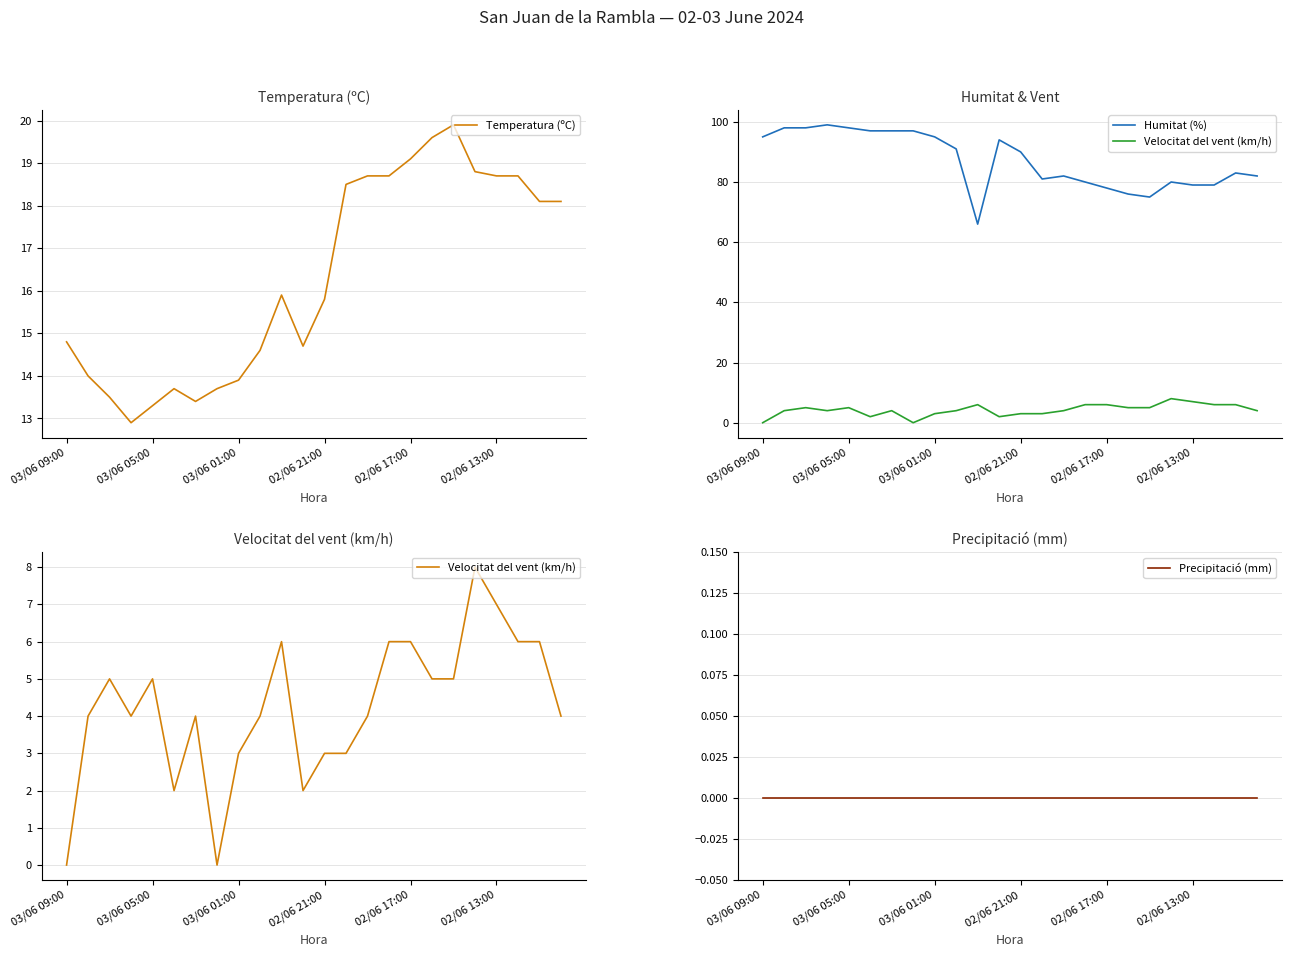

True or false: Temperatura (ºC) has a value of 20.0 at 03/06 09:00.

False